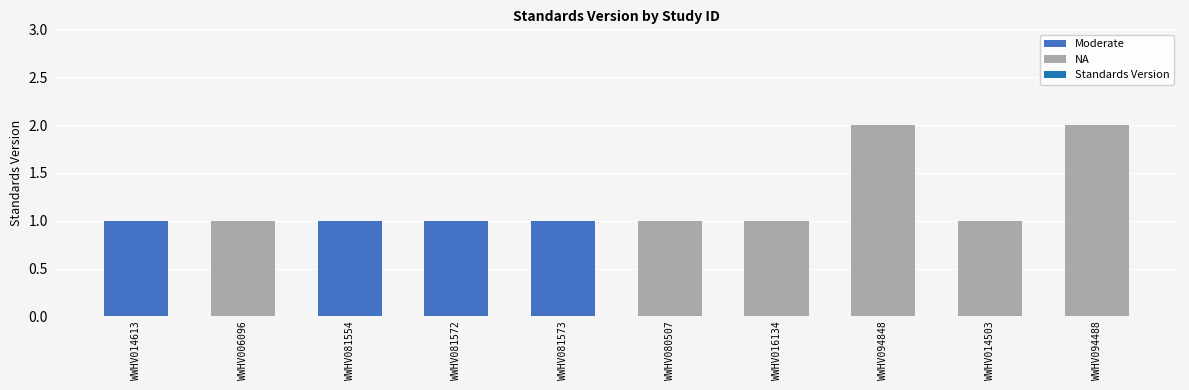

What is the sum of the values at WWHV081572 and WWHV081573?

2